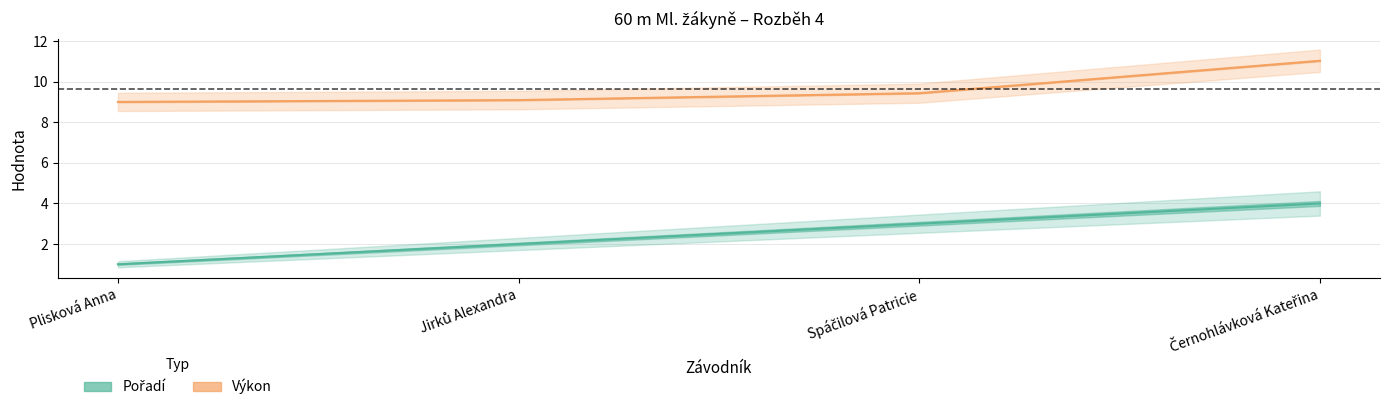

What position from the right is Černohlávková Kateřina?

1